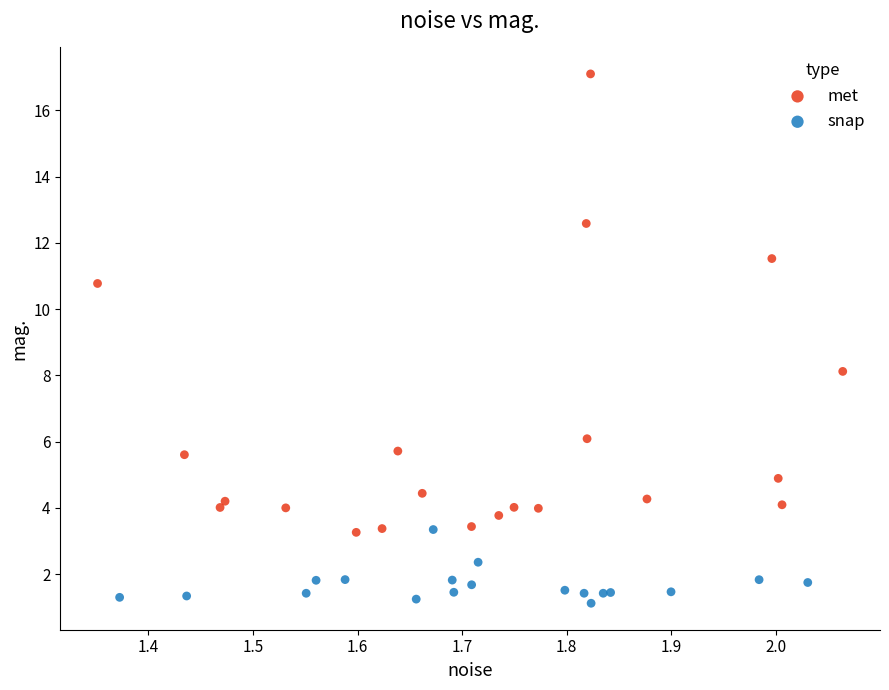

What are all the series names shown in the legend?

met, snap